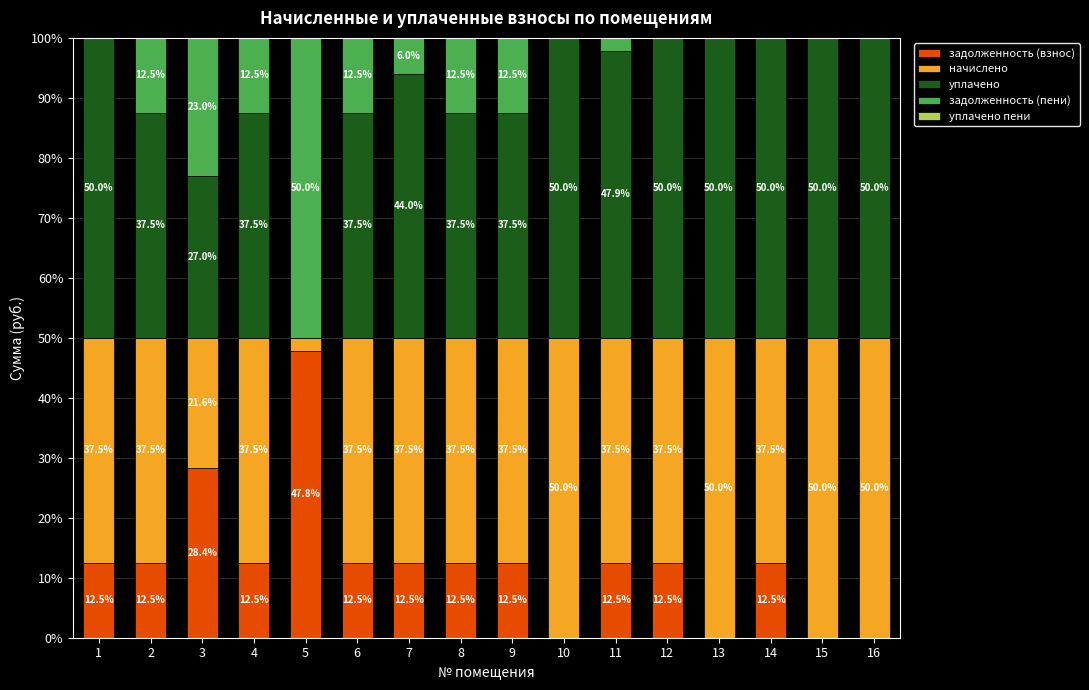

What is the total value across all series at 11?

100.0